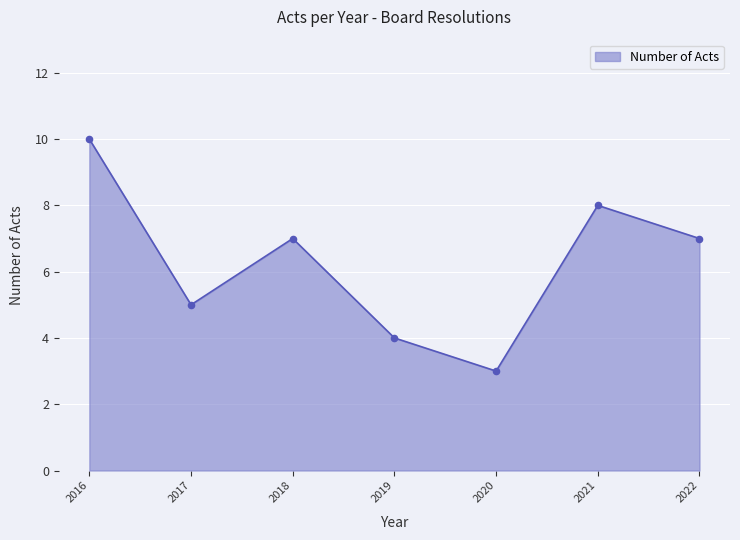

Between 2021 and 2022, which is larger?

2021